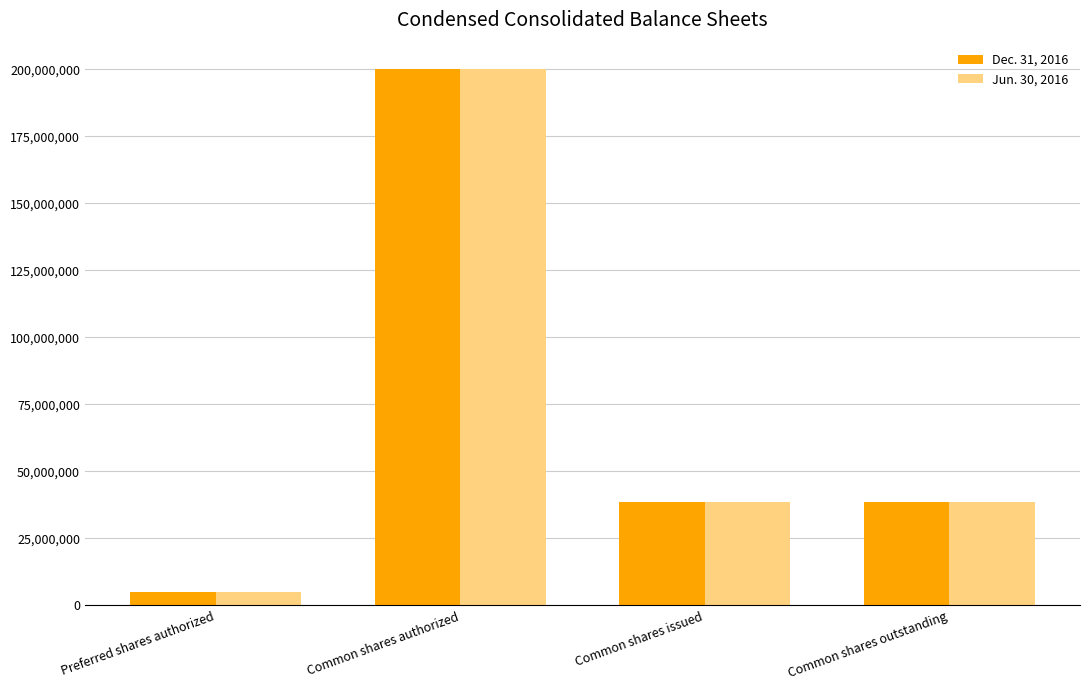

Reading left to right, what are all the values shown in this chart?

Dec. 31, 2016: Preferred shares authorized=5000000	Common shares authorized=200000000	Common shares issued=38640487	Common shares outstanding=38640487
Jun. 30, 2016: Preferred shares authorized=5000000	Common shares authorized=200000000	Common shares issued=38640487	Common shares outstanding=38640487